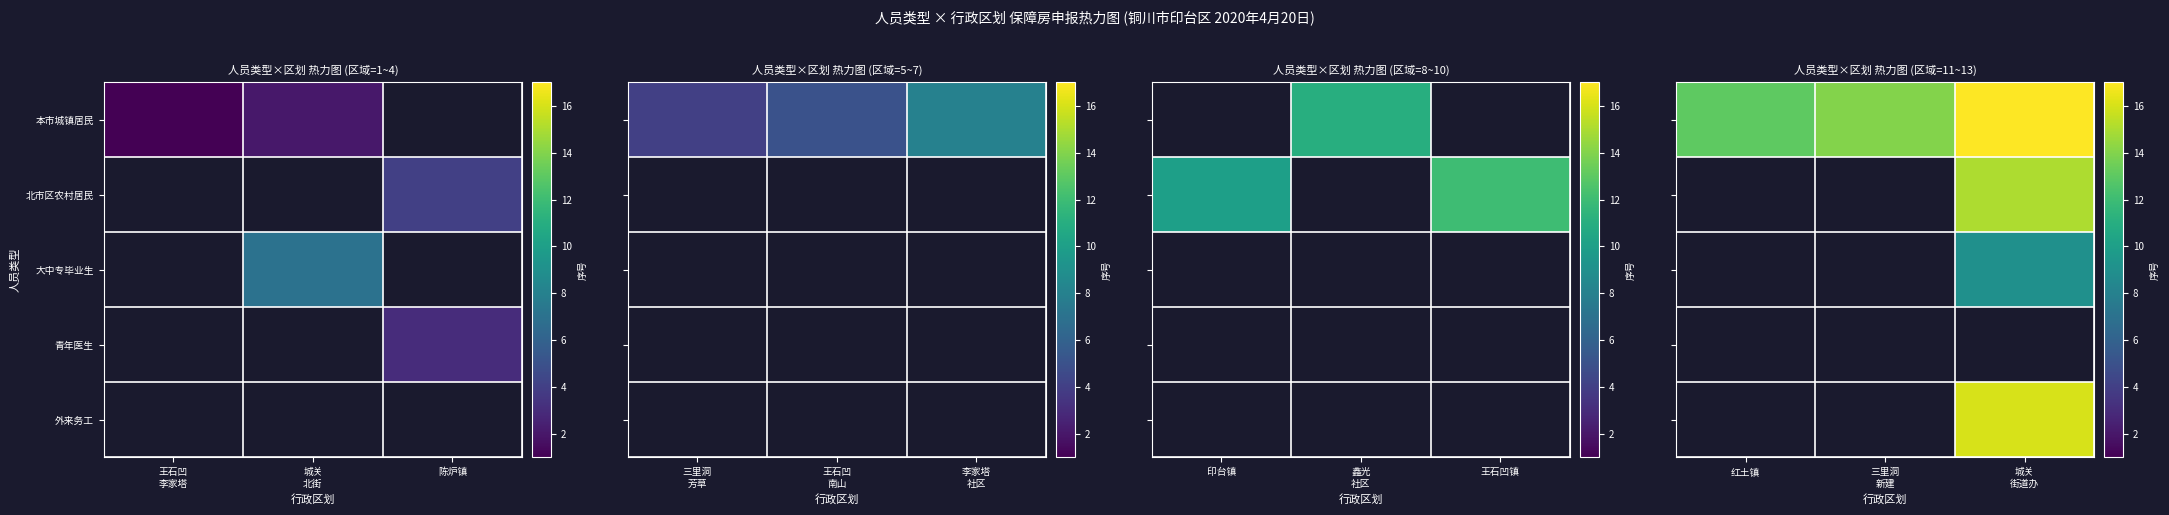

At how many categories does at least one series exceed 14?

1